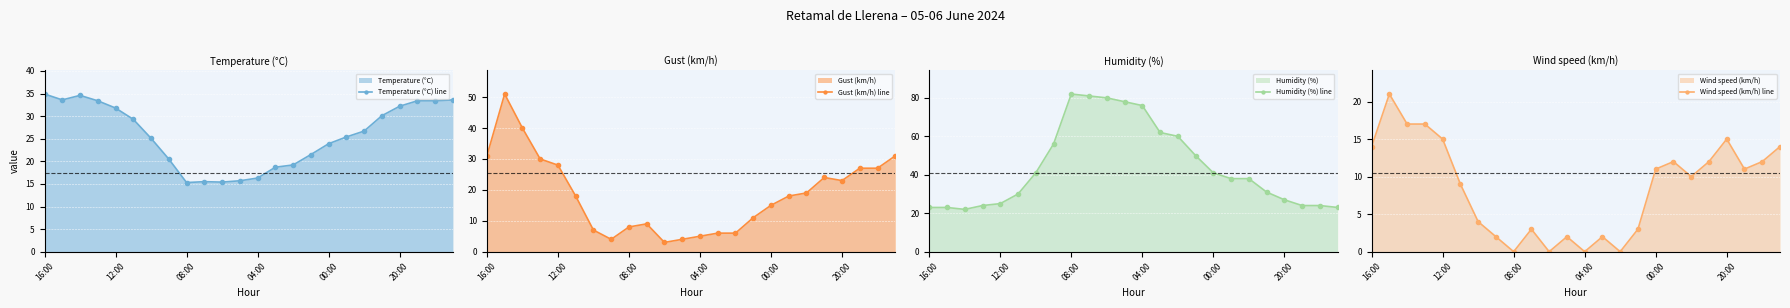

At which label does Temperature (°C) line first exceed 26?

16:00